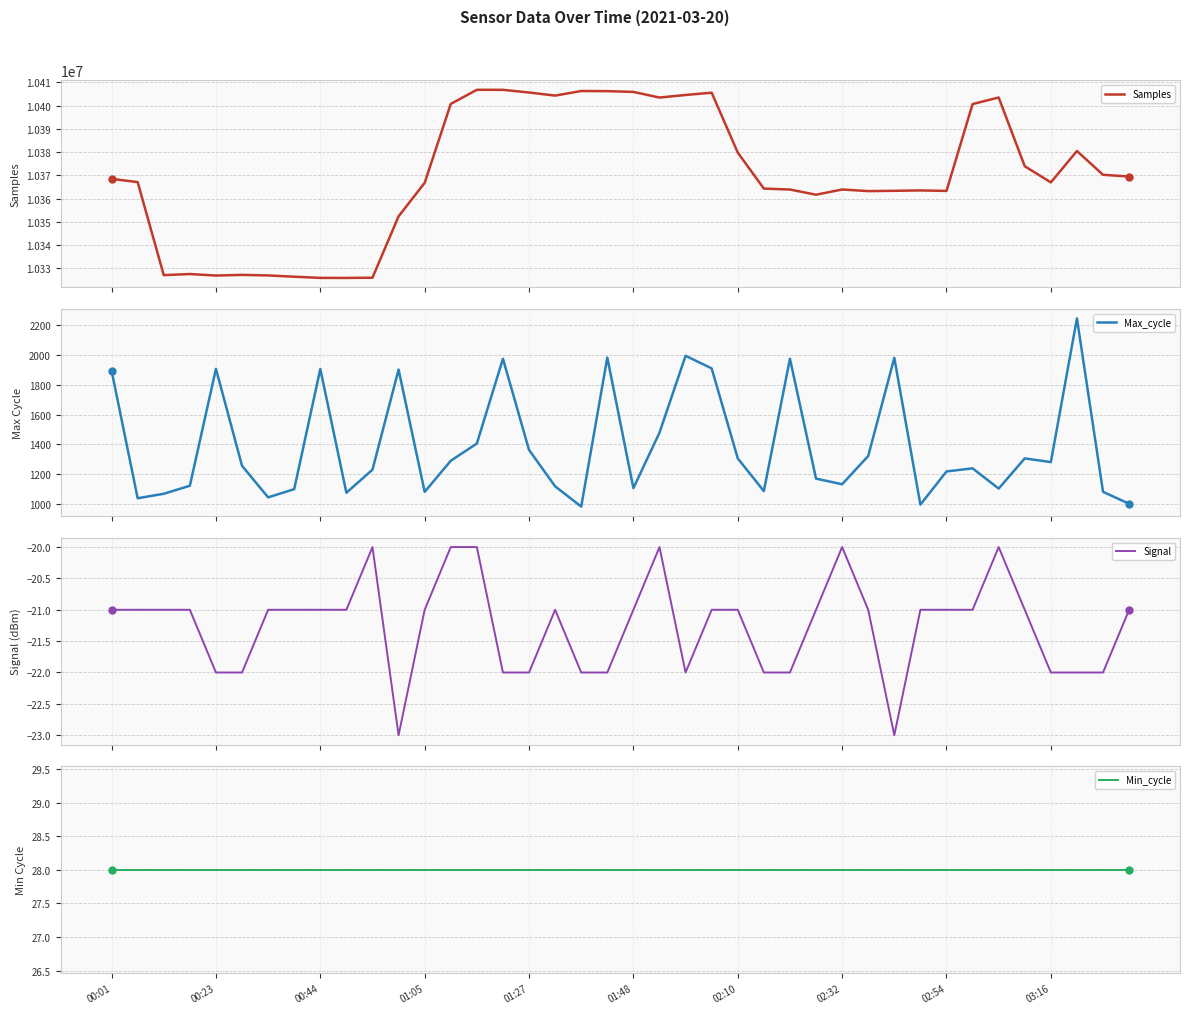

How many distinct data groups are displayed?

4